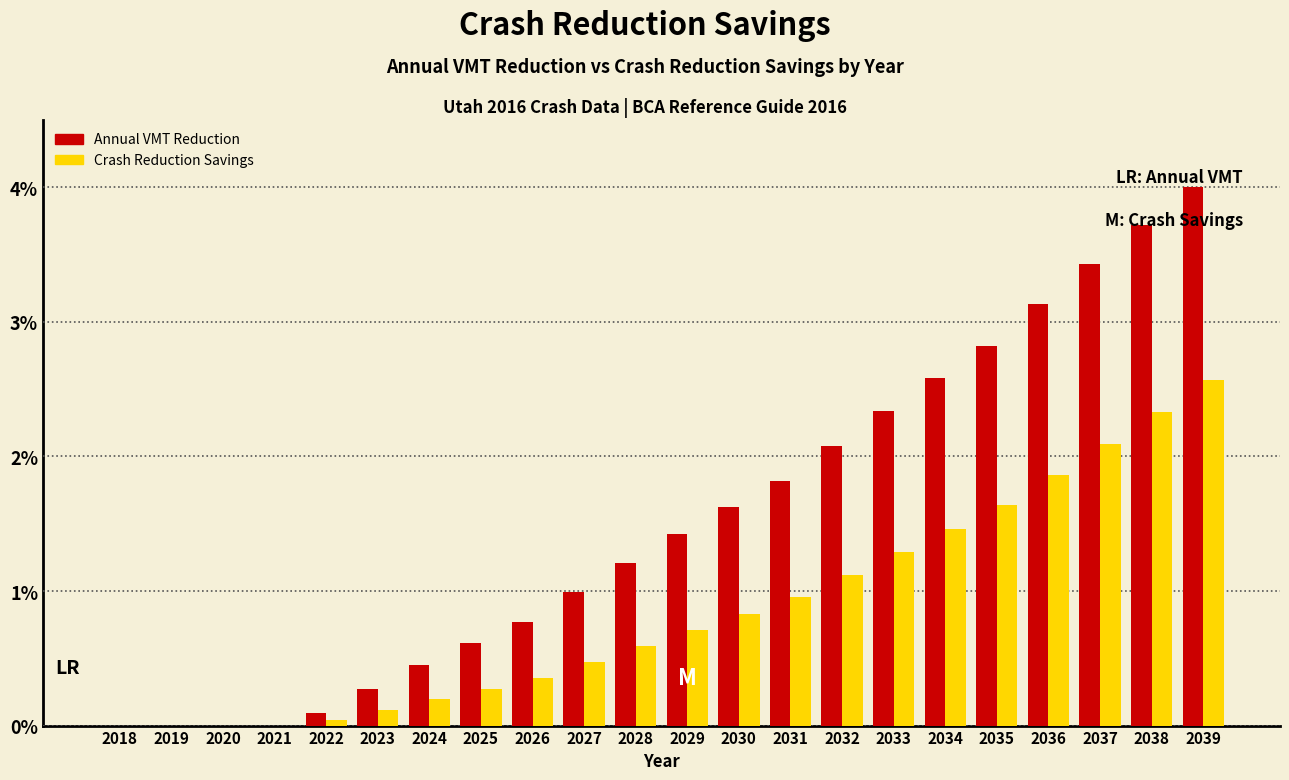

What is the sum of the Crash Reduction Savings values at 2020 and 2035?

1.6